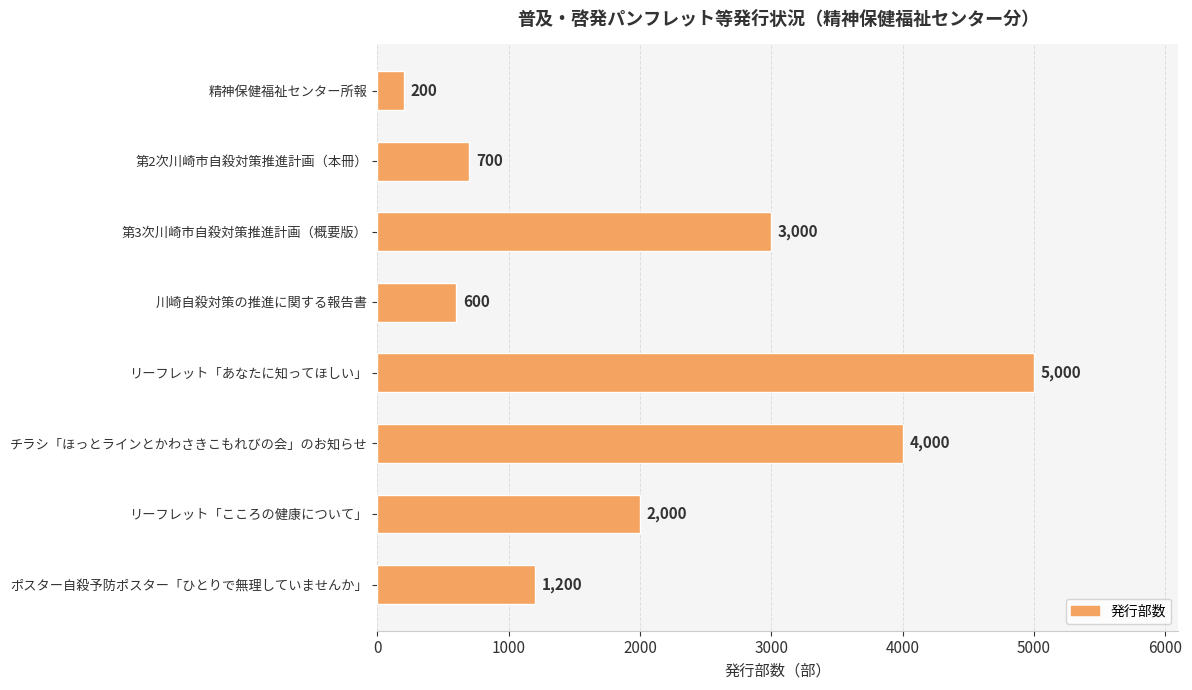

Between ポスター自殺予防ポスター「ひとりで無理していませんか」 and リーフレット「あなたに知ってほしい」, which is larger?

リーフレット「あなたに知ってほしい」